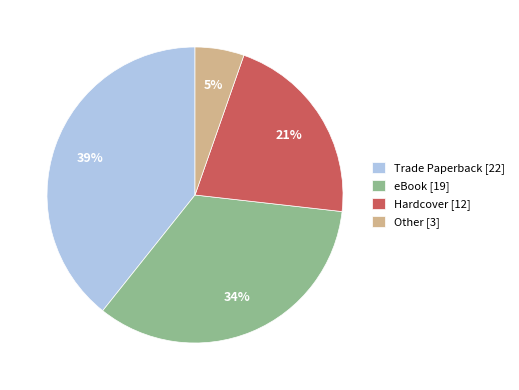

To the nearest percent, what is the difference between the largest and smallest slice percentages?

34%